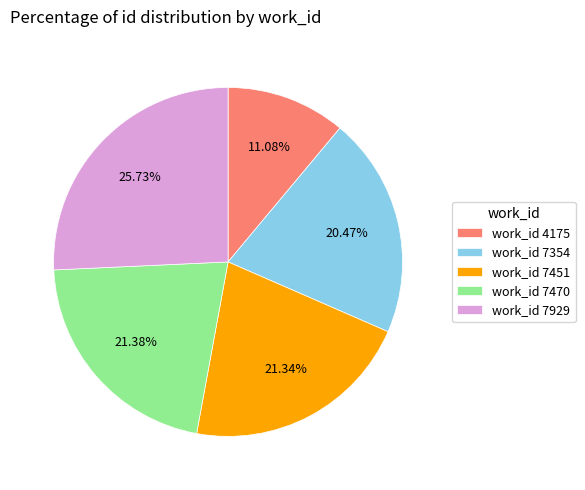

Does any single category account for the majority?

No